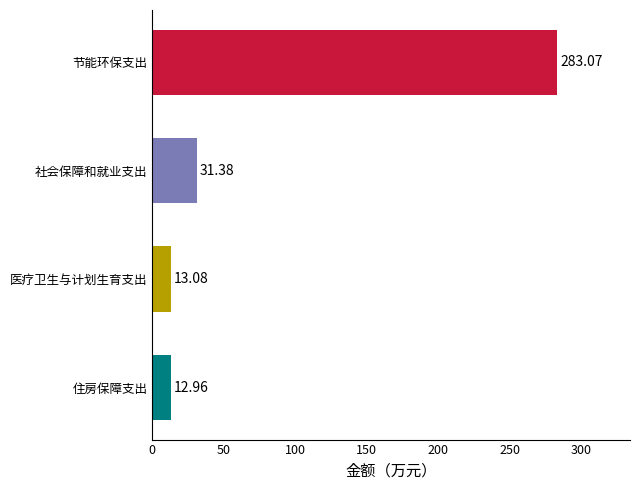

What is the change in value from 住房保障支出 to 医疗卫生与计划生育支出?

+0.1